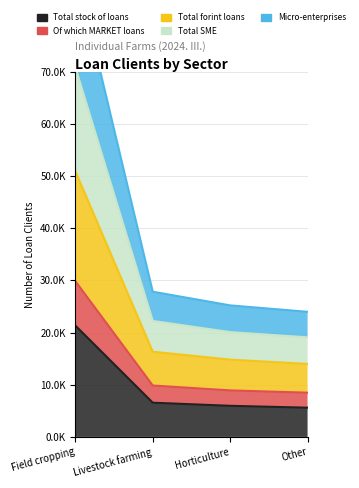

True or false: Total forint loans has more than 0 interior local peaks.

False